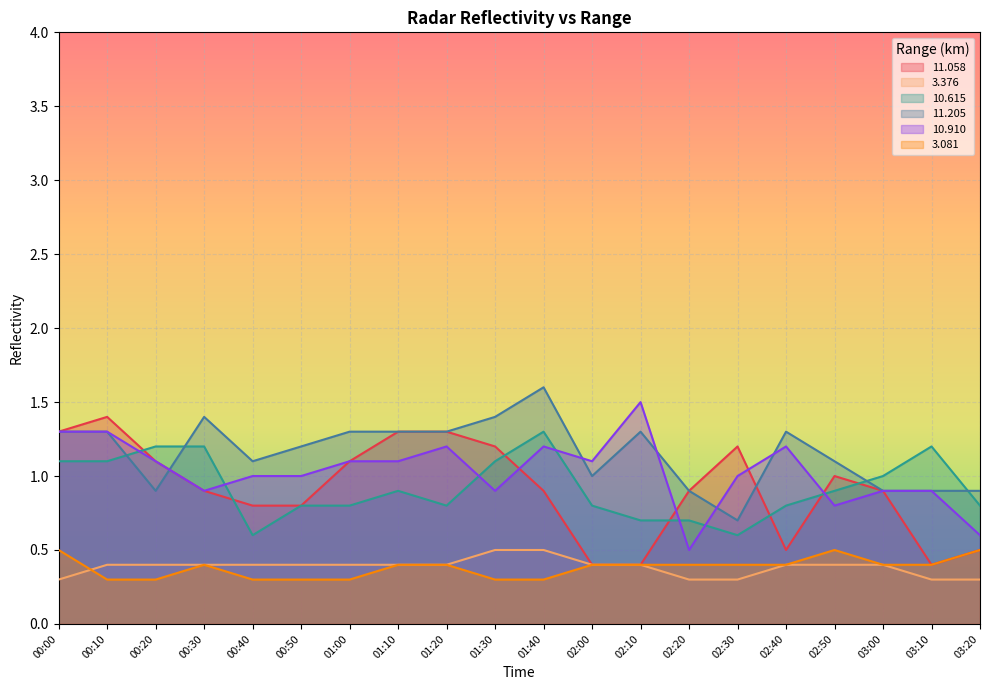

What is the average value of the 10.910 series?

1.0